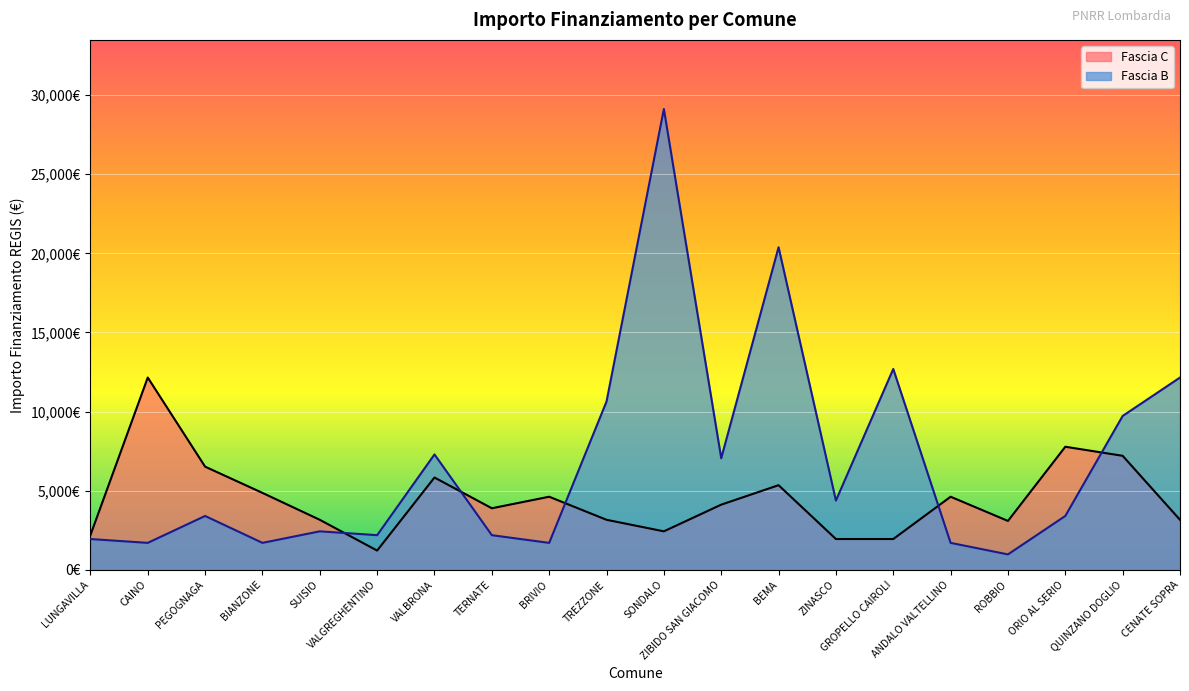

What are all the series names shown in the legend?

Fascia C, Fascia B